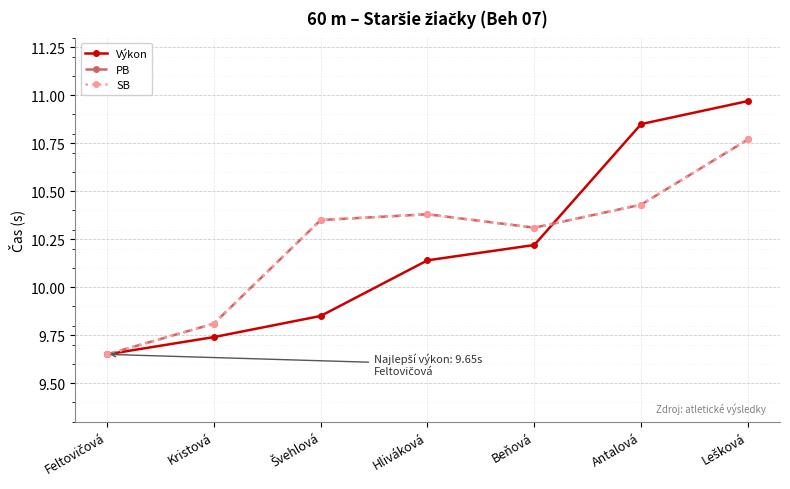

What is the label of the 4th point from the right?

Hliváková